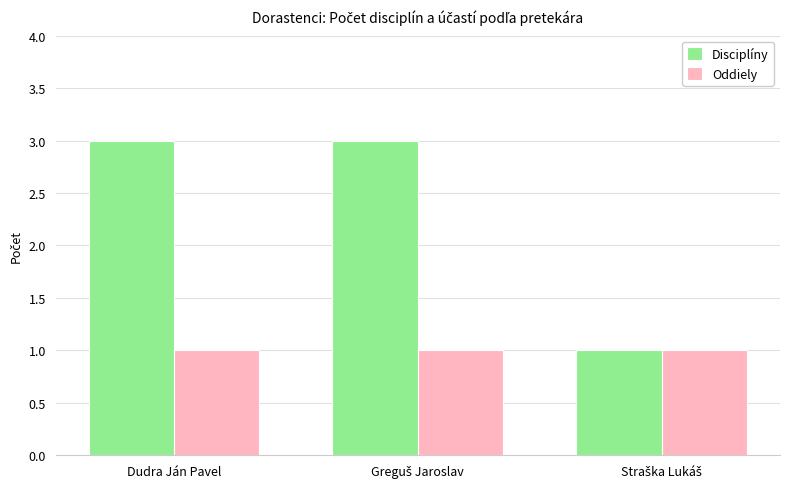

What are all the series names shown in the legend?

Disciplíny, Oddiely